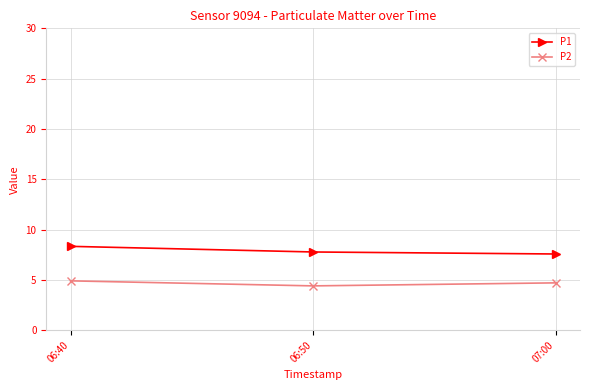

What is the lowest value of the P1 series?

7.6